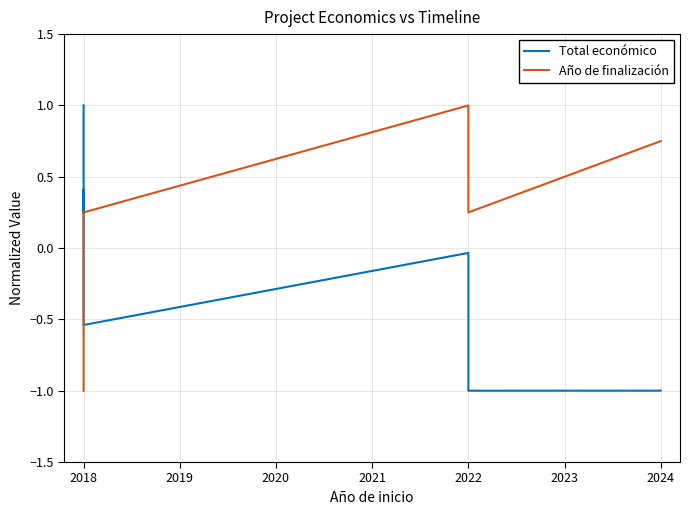

How many lines are shown in the chart?

2